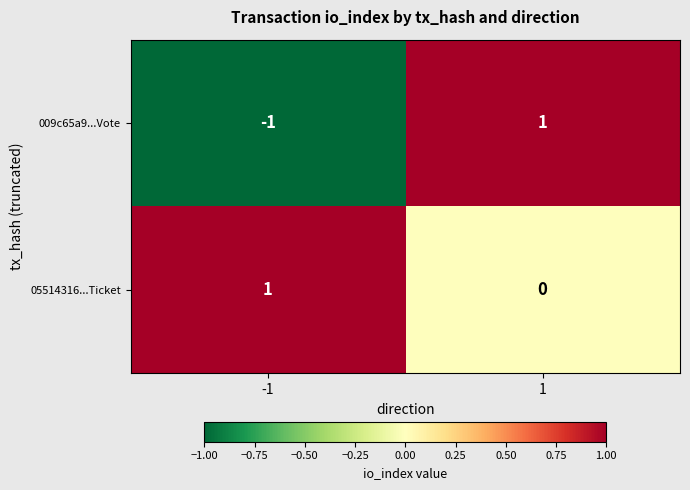

Which series changed the most between -1 and 1?

009c65a9...Vote